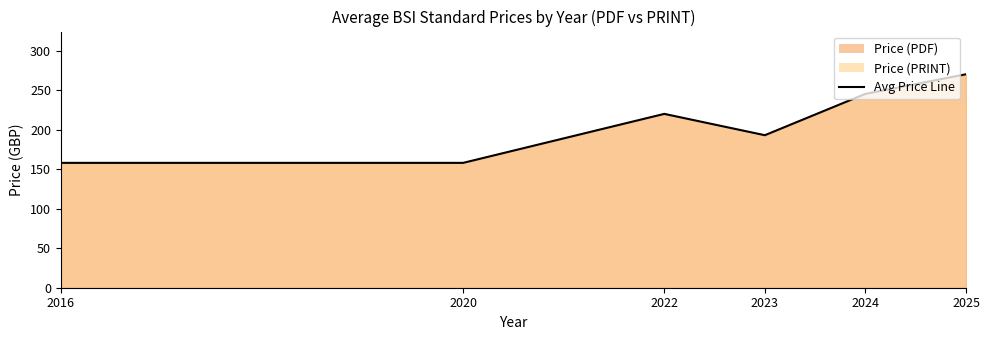

Approximately how many times larger is the value at 2025 compared to 2020?

1.7